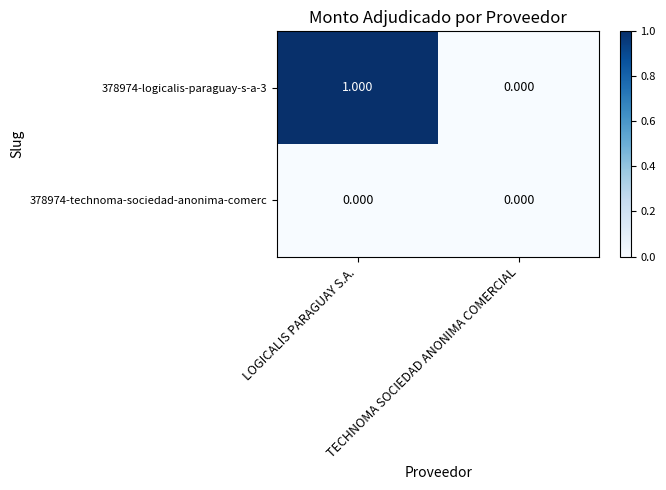

At which label does 378974-logicalis-paraguay-s-a-3 reach its peak?

LOGICALIS PARAGUAY S.A.